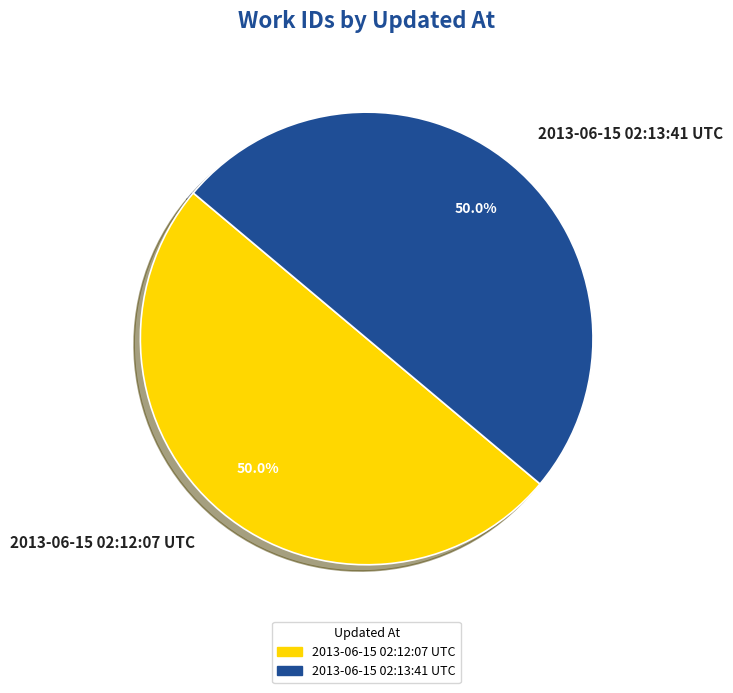

Combined, do 2013-06-15 02:13:41 UTC and 2013-06-15 02:12:07 UTC account for over 50%?

Yes